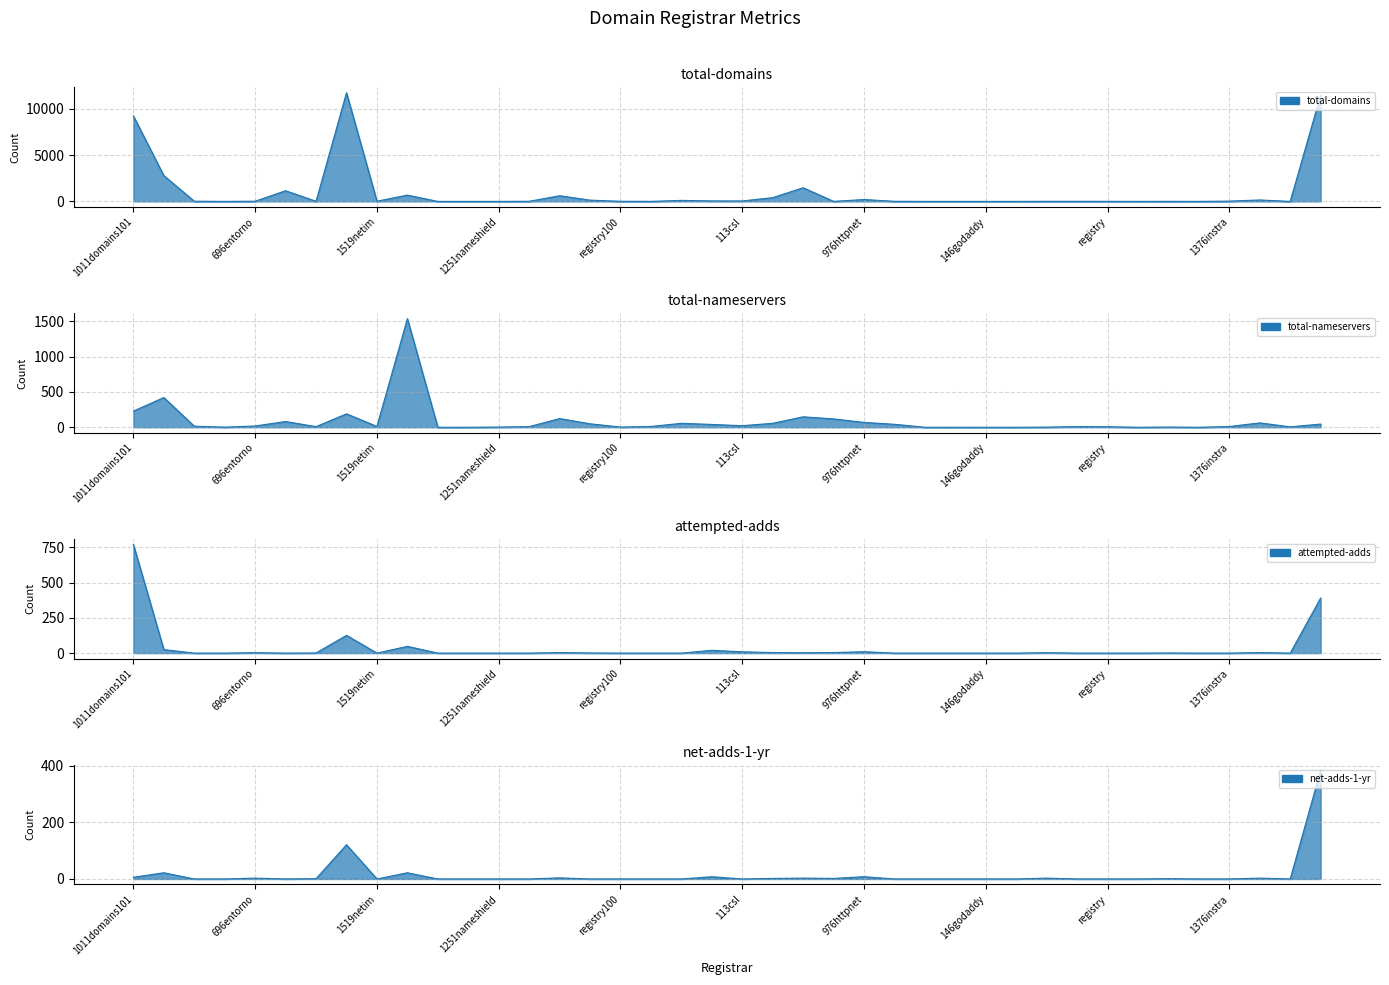

What is the average value of the total-domains series?

1011